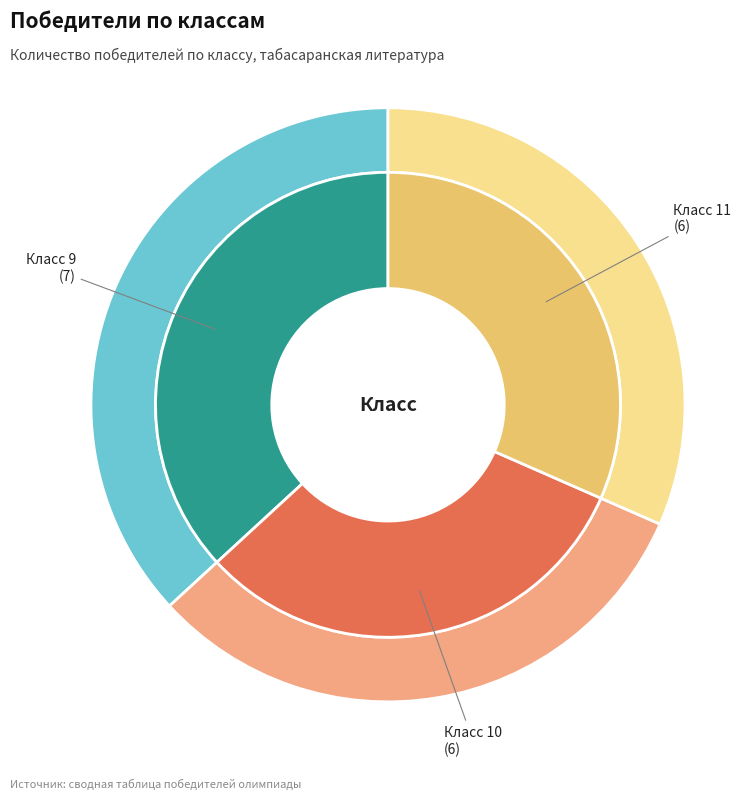

What is the smallest slice in the pie chart?

10